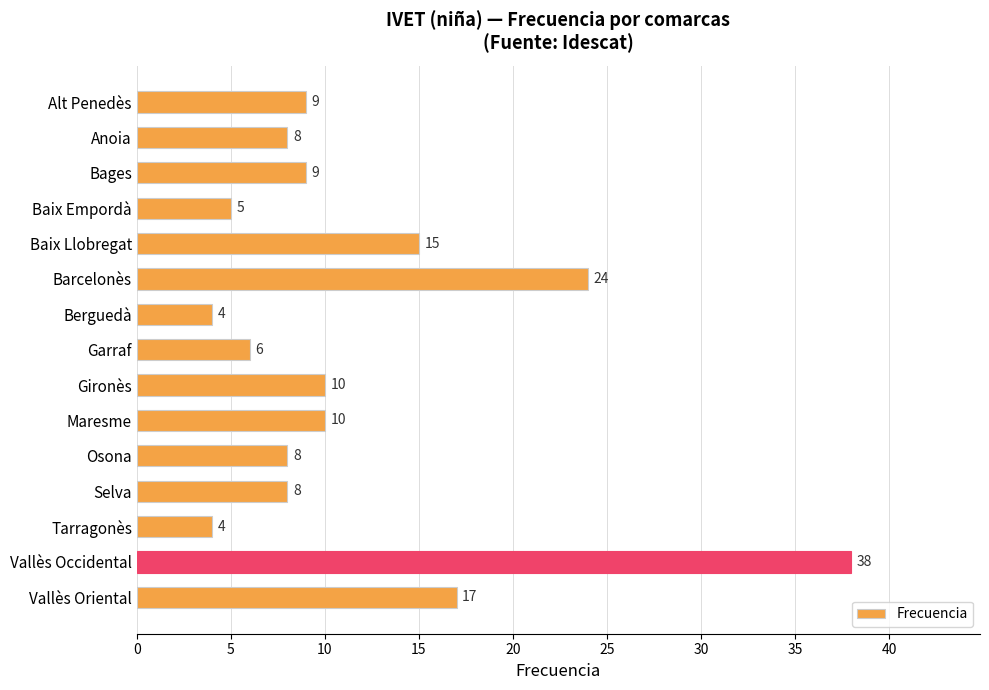

Which category has the highest value across all series?

Vallès Occidental